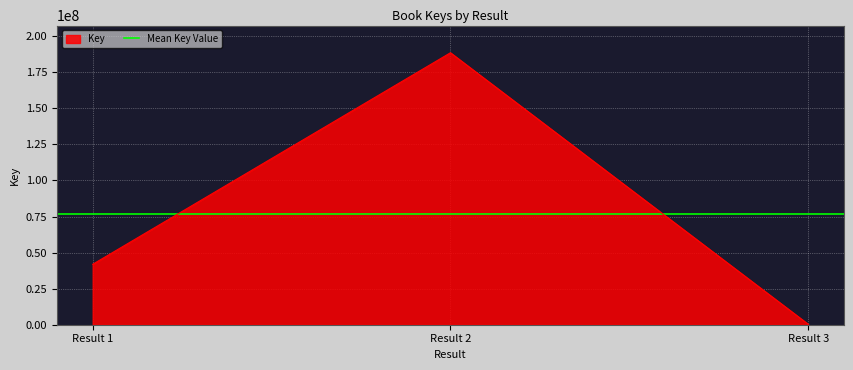

What is the difference between the maximum and second lowest values?

146662970